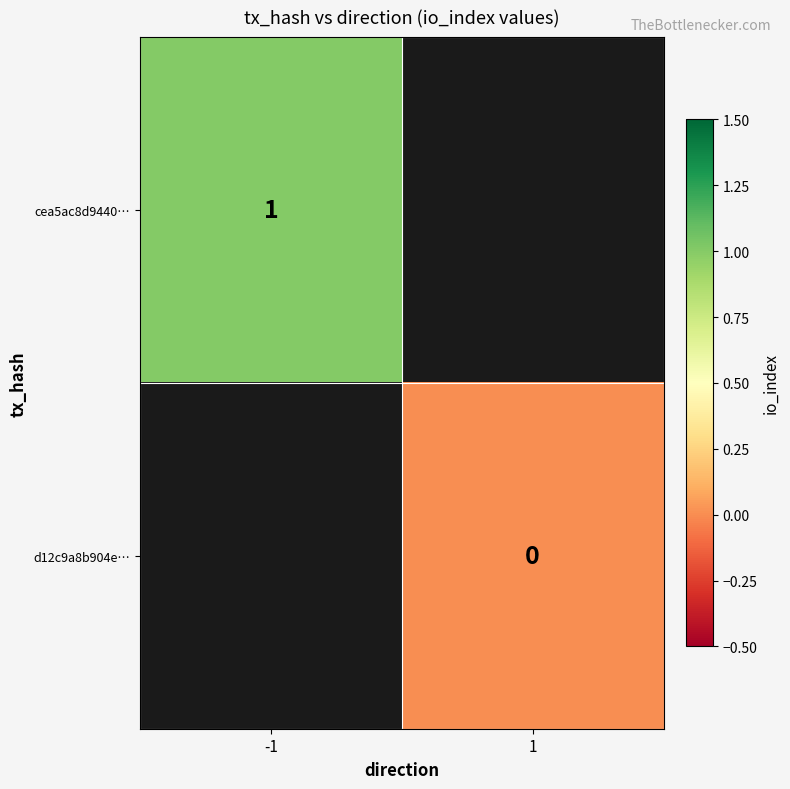

The value of cea5ac8d9440… at -1 is 1. True or false?

True